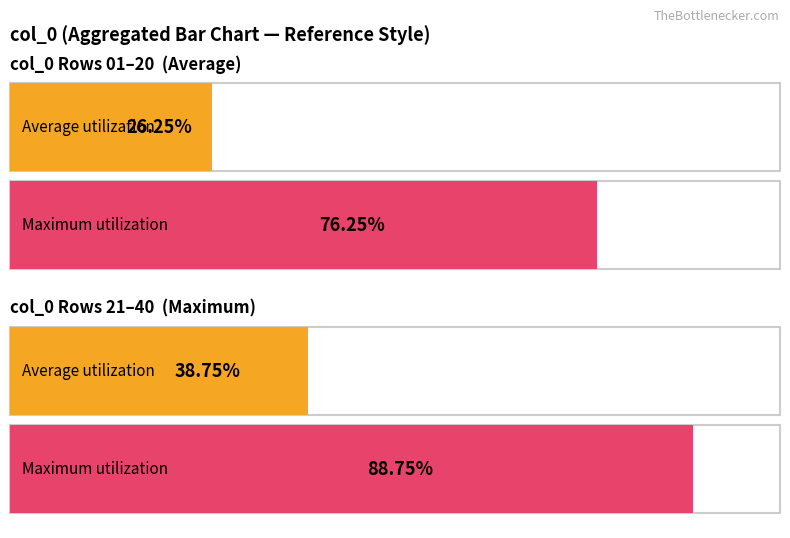

At 0,08, list the series in order from smallest to largest.

Average utilization, Maximum utilization